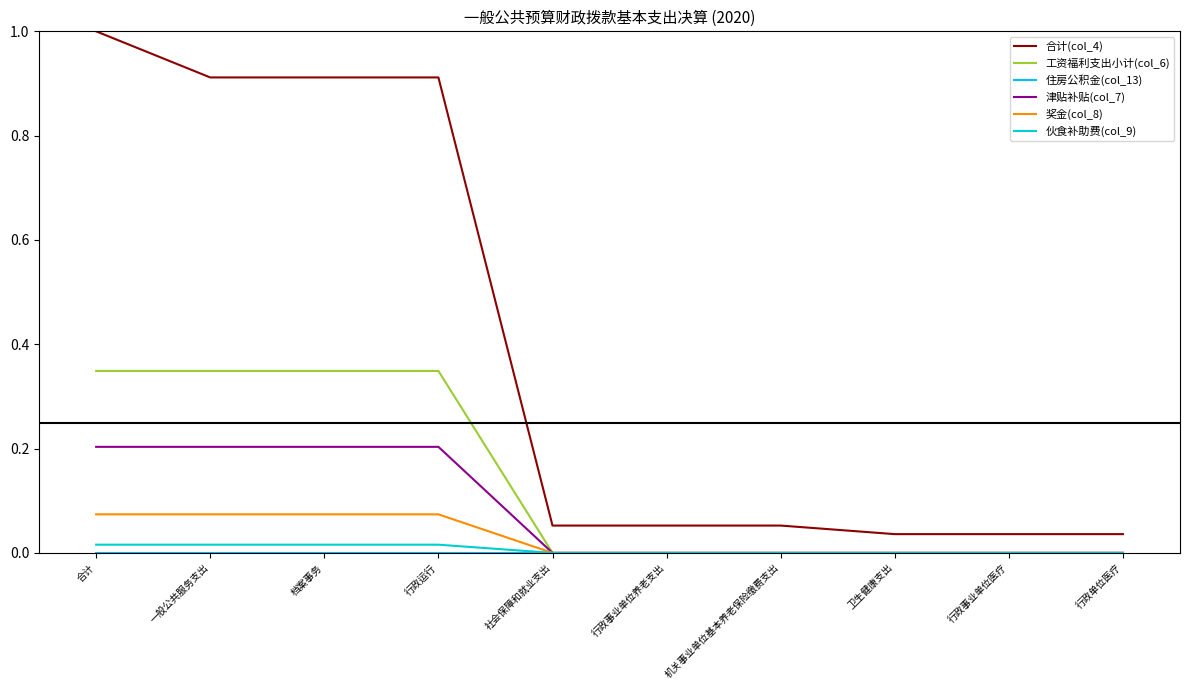

True or false: 合计(col_4) and 津贴补贴(col_7) cross at least once.

False